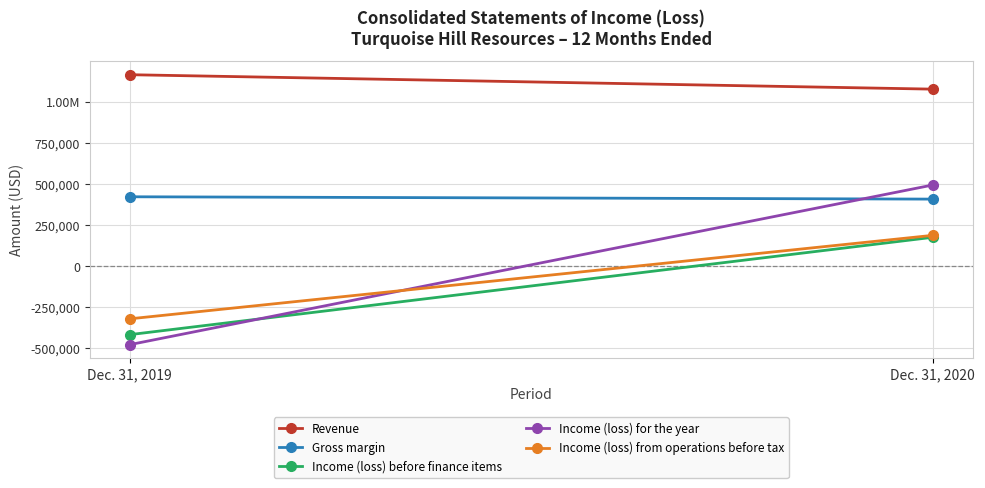

What is the spread (max minus min) of values at Dec. 31, 2020?

901785